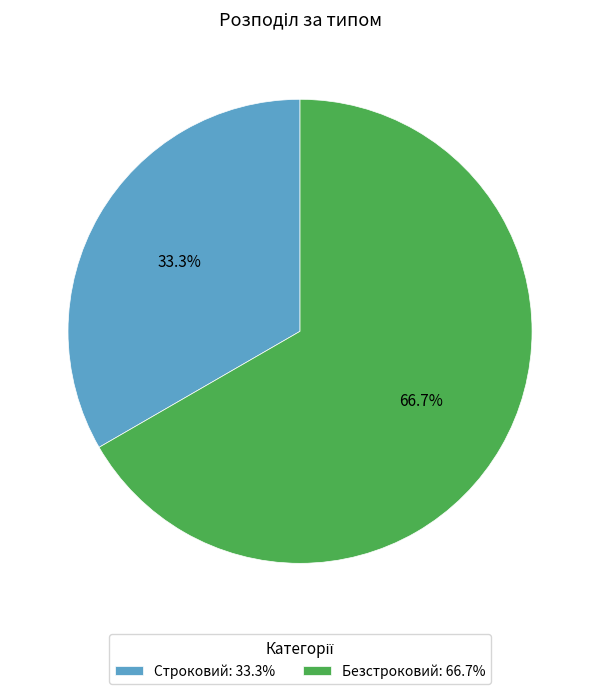

How much of the chart is everything except Безстроковий?

33.3%